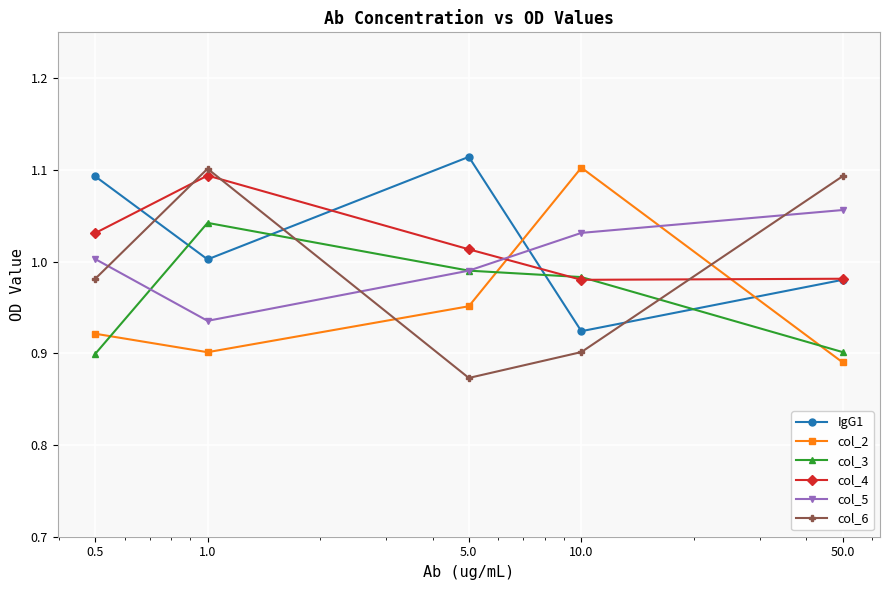

What is the difference between the maximum and minimum values in the col_2 series?

0.2